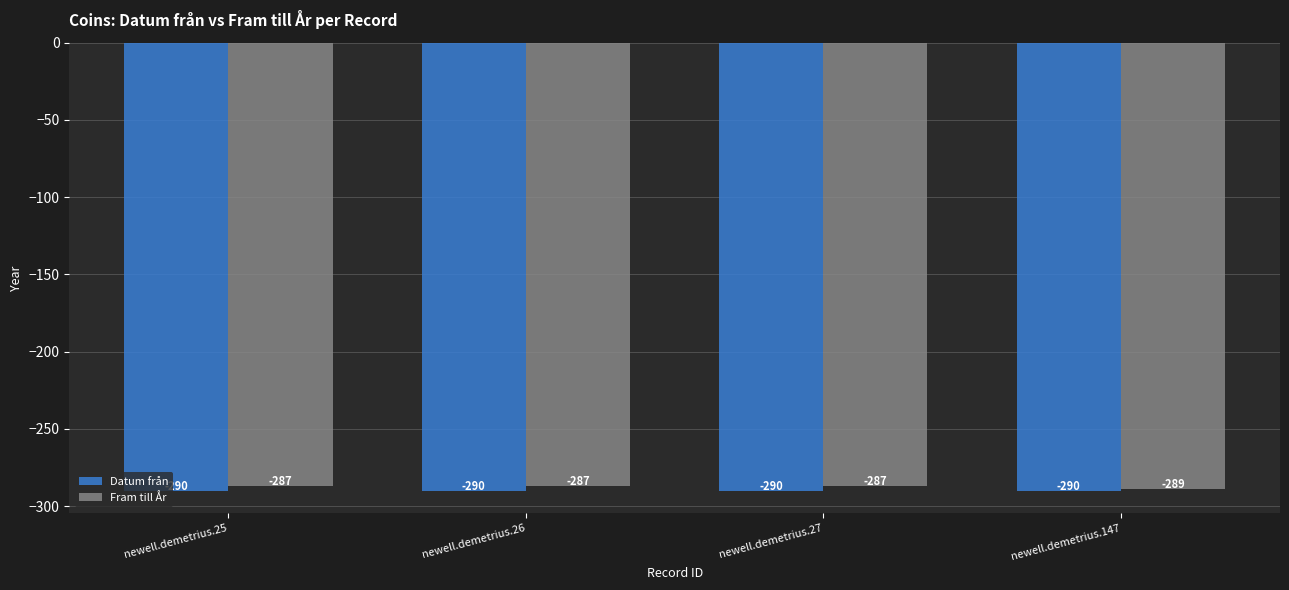

List the series in order of their peak value, highest first.

Fram till År, Datum från